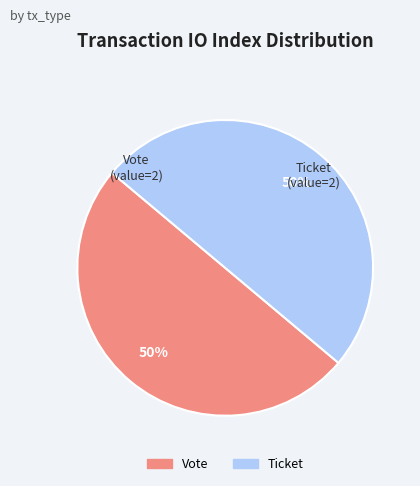

To the nearest percent, what is the difference between the largest and smallest slice percentages?

0%